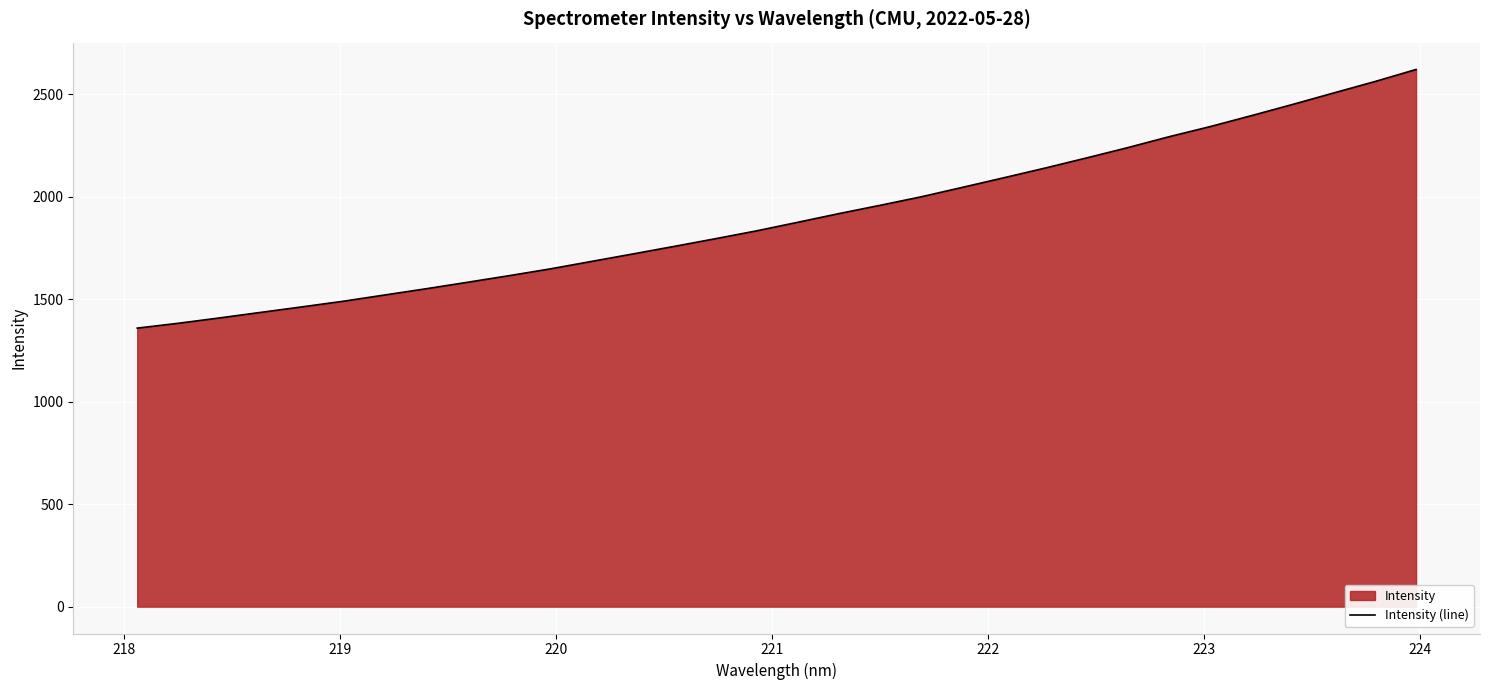

What is the greatest value displayed?

2620.4